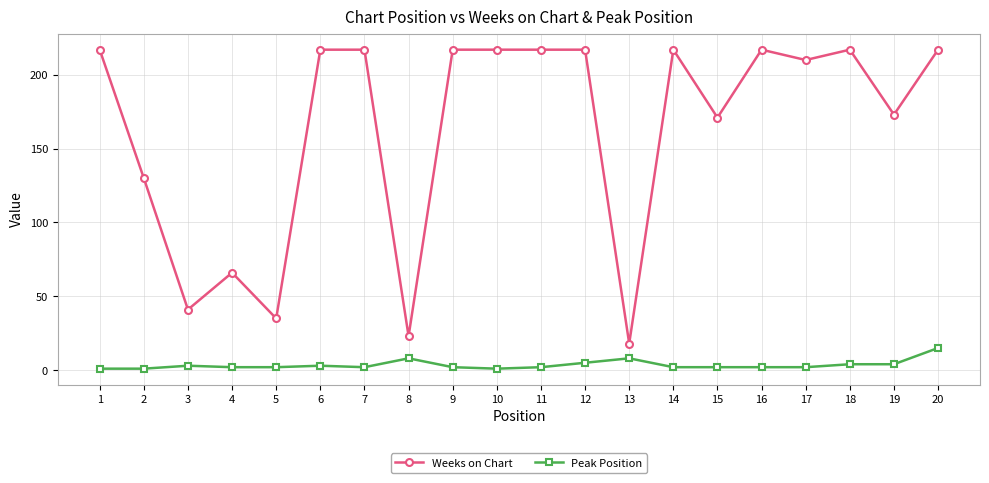

Rank the series by their average value, from lowest to highest.

Peak Position, Weeks on Chart